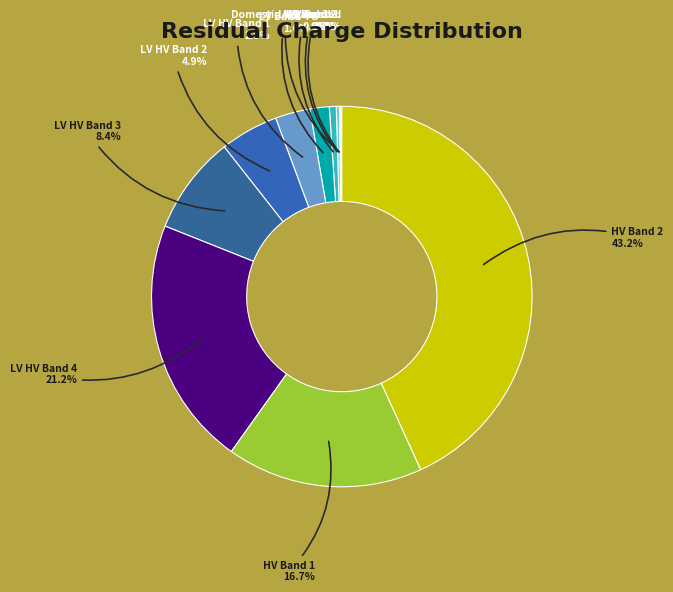

Rank the categories by value from lowest to highest.

LV Band 1, Domestic Aggregated, LV Band 2, LV Band 3, LV Band 4, LV HV Band 1, LV HV Band 2, LV HV Band 3, HV Band 1, LV HV Band 4, HV Band 2